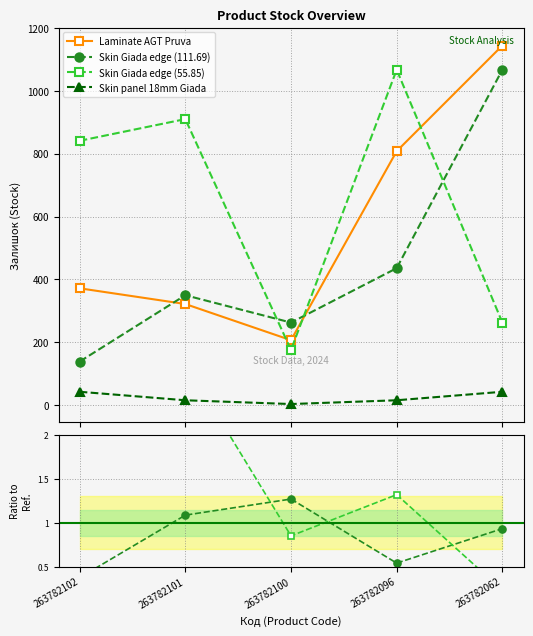

Is it true that Skin Giada edge (111.69) equals 1.3 at 263782100?

True